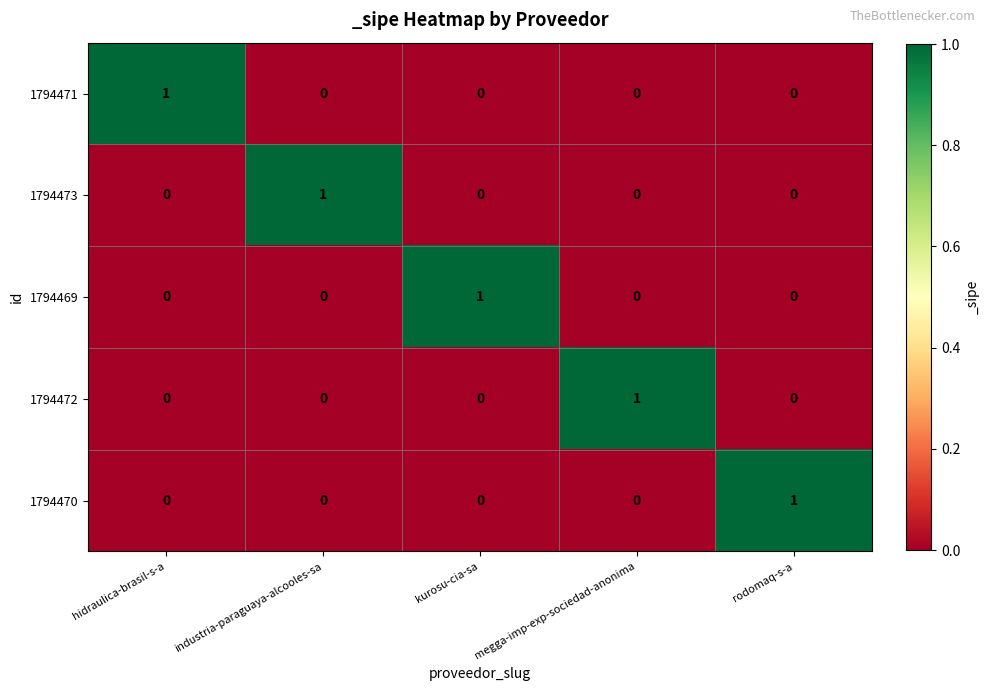

The 1794471 series shows 0 at rodomaq-s-a. True or false?

True